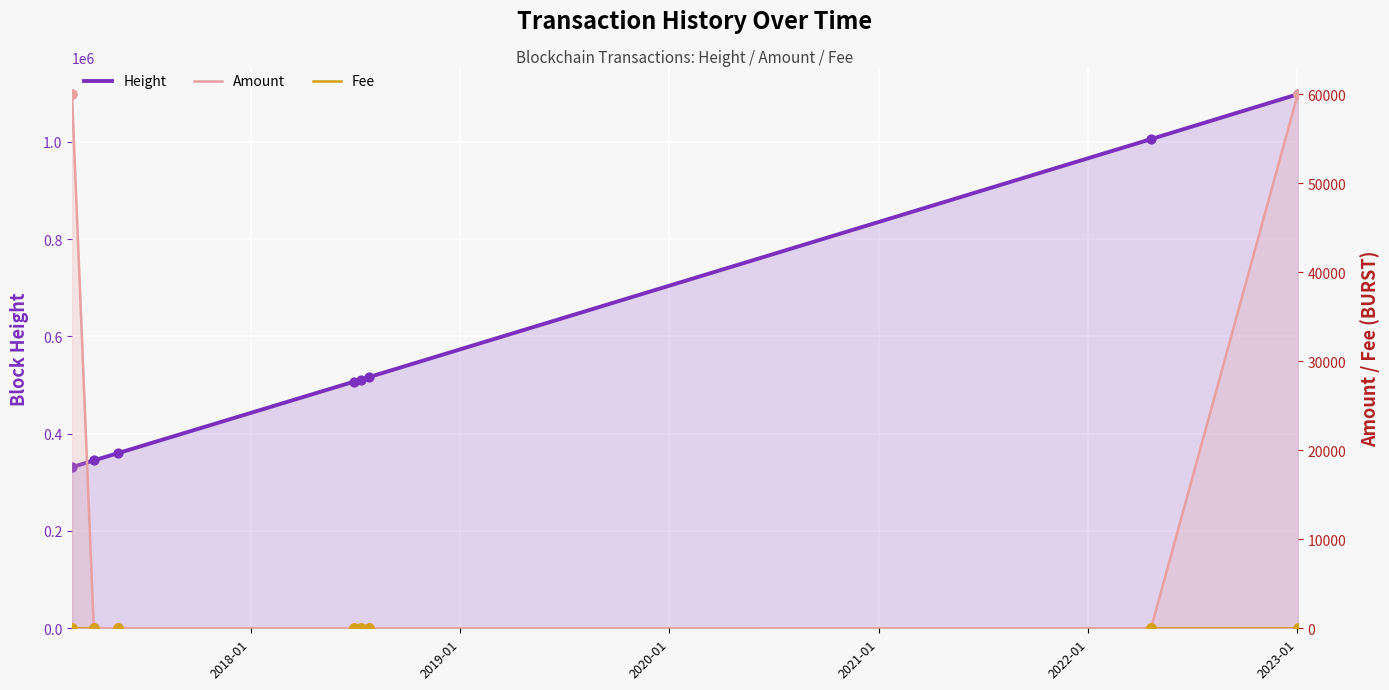

Which series has the largest total across all categories?

Height